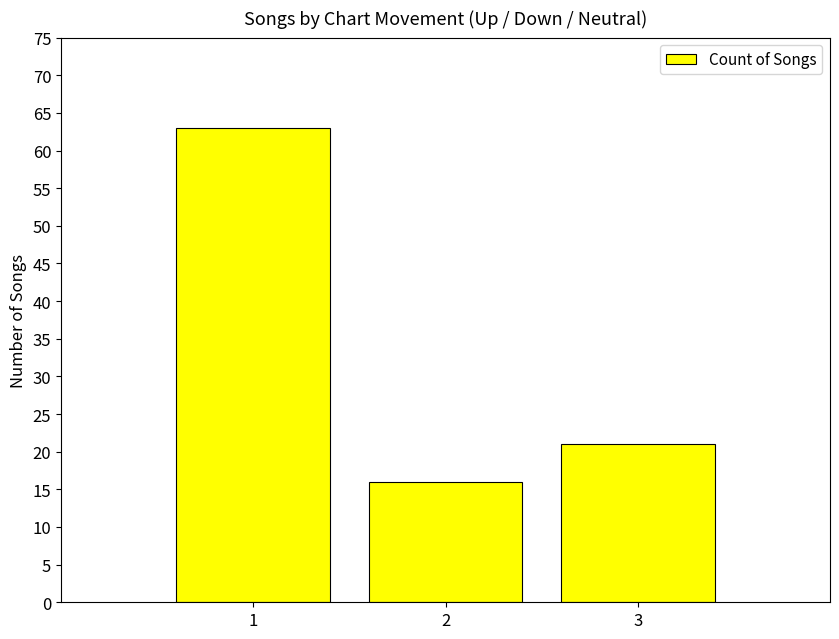

Which has a higher value, 3 or 2?

3